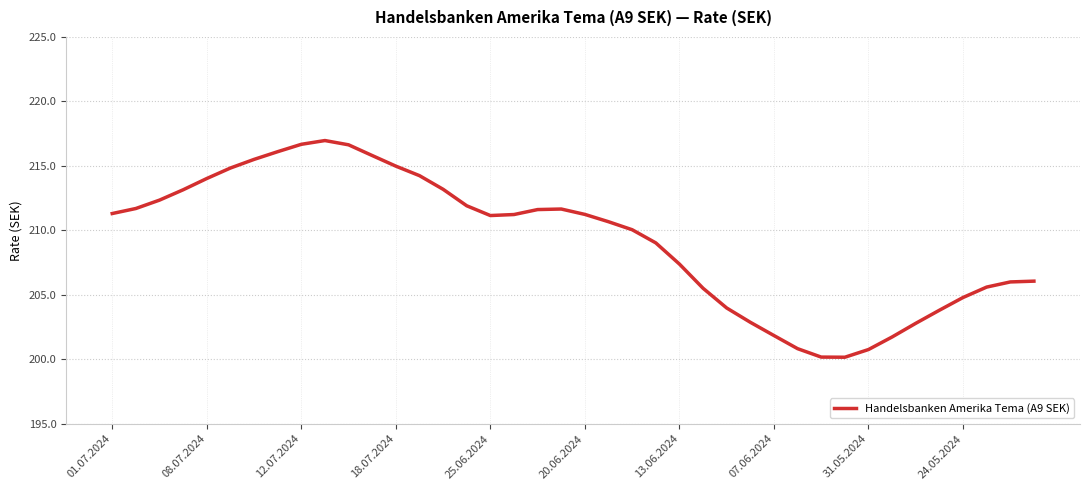

True or false: the data has more than 1 interior local peaks.

True